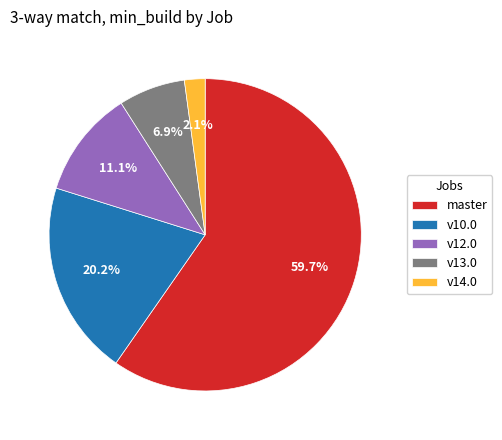

Rank the categories by value from highest to lowest.

master, v10.0, v12.0, v13.0, v14.0